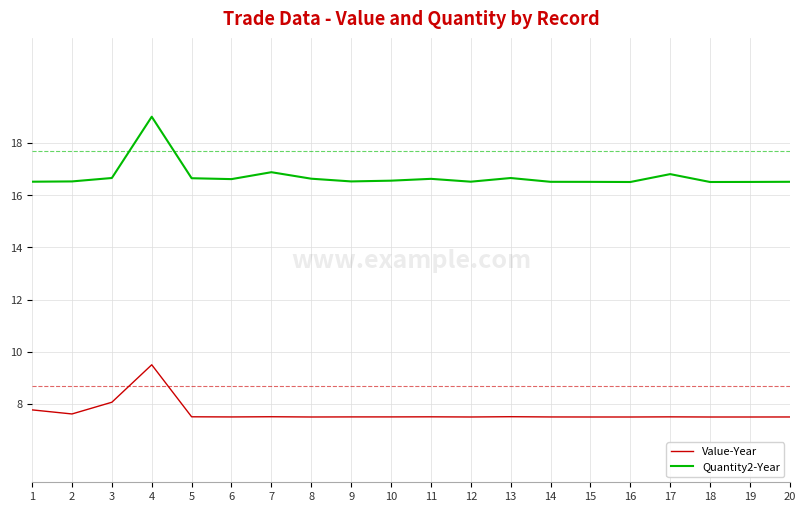

At which category does the chart reach its peak across all series?

4